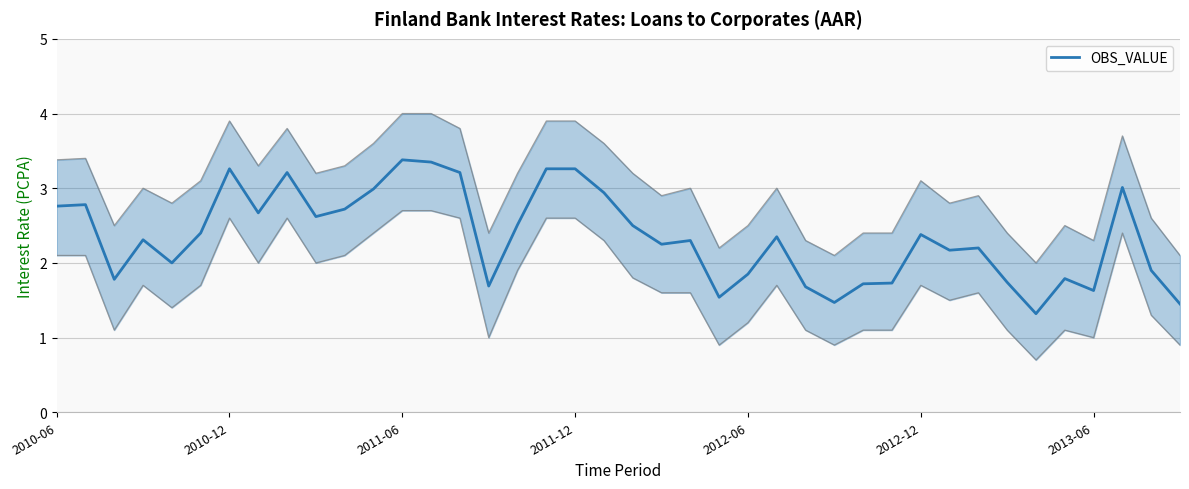

What is the greatest value displayed?

3.4